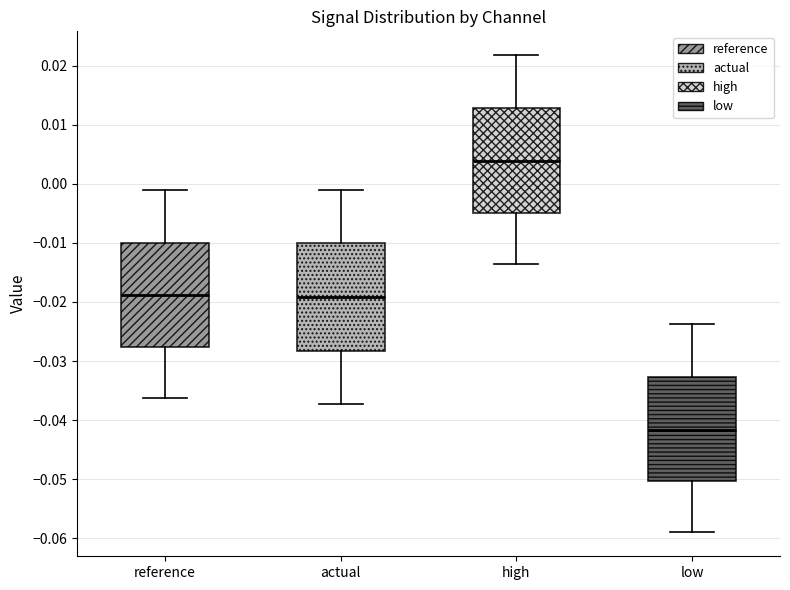

Where does the upper whisker of the box for actual end on the y-axis? The values are not printed on the chart, so give them approximately, as read against the axis.

-0.001